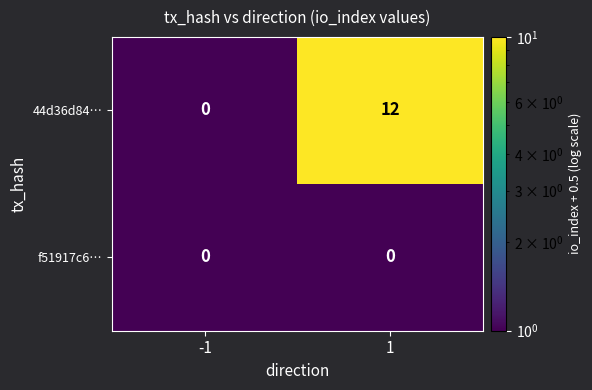

Between -1 and 1, which series saw the biggest shift?

44d36d84…